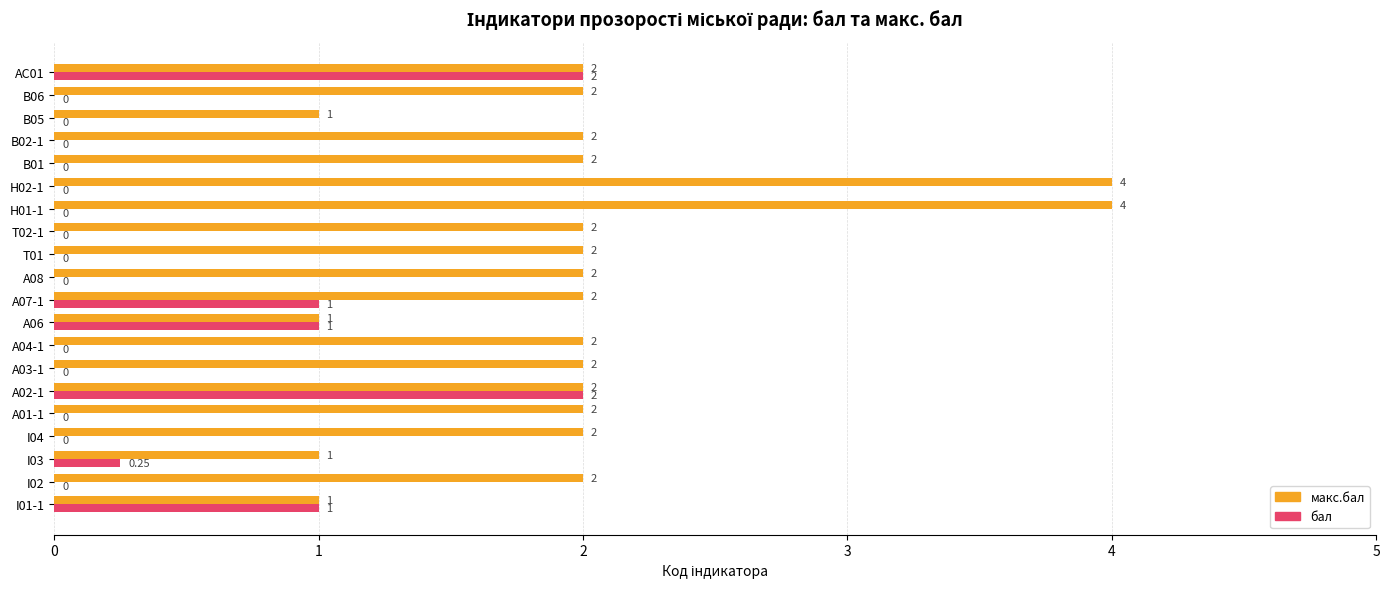

What is the sum of the макс.бал values at B05 and H01-1?

5.0